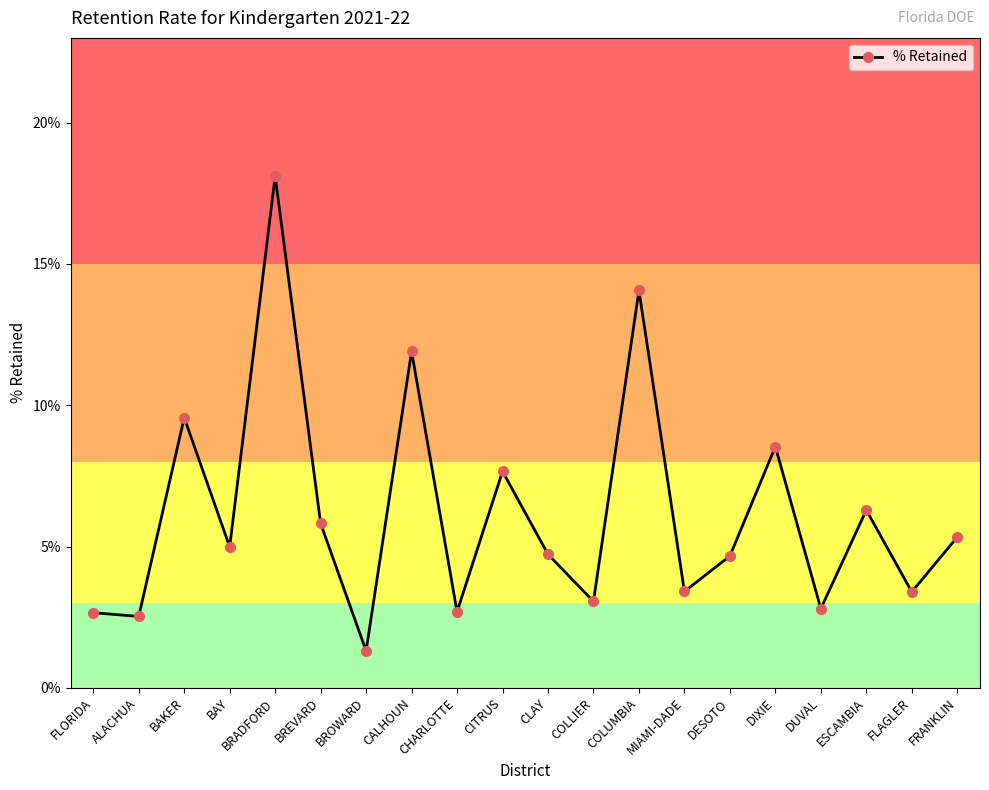

Rank the categories by value from highest to lowest.

BRADFORD, COLUMBIA, CALHOUN, BAKER, DIXIE, CITRUS, ESCAMBIA, BREVARD, FRANKLIN, BAY, CLAY, DESOTO, MIAMI-DADE, FLAGLER, COLLIER, DUVAL, CHARLOTTE, FLORIDA, ALACHUA, BROWARD